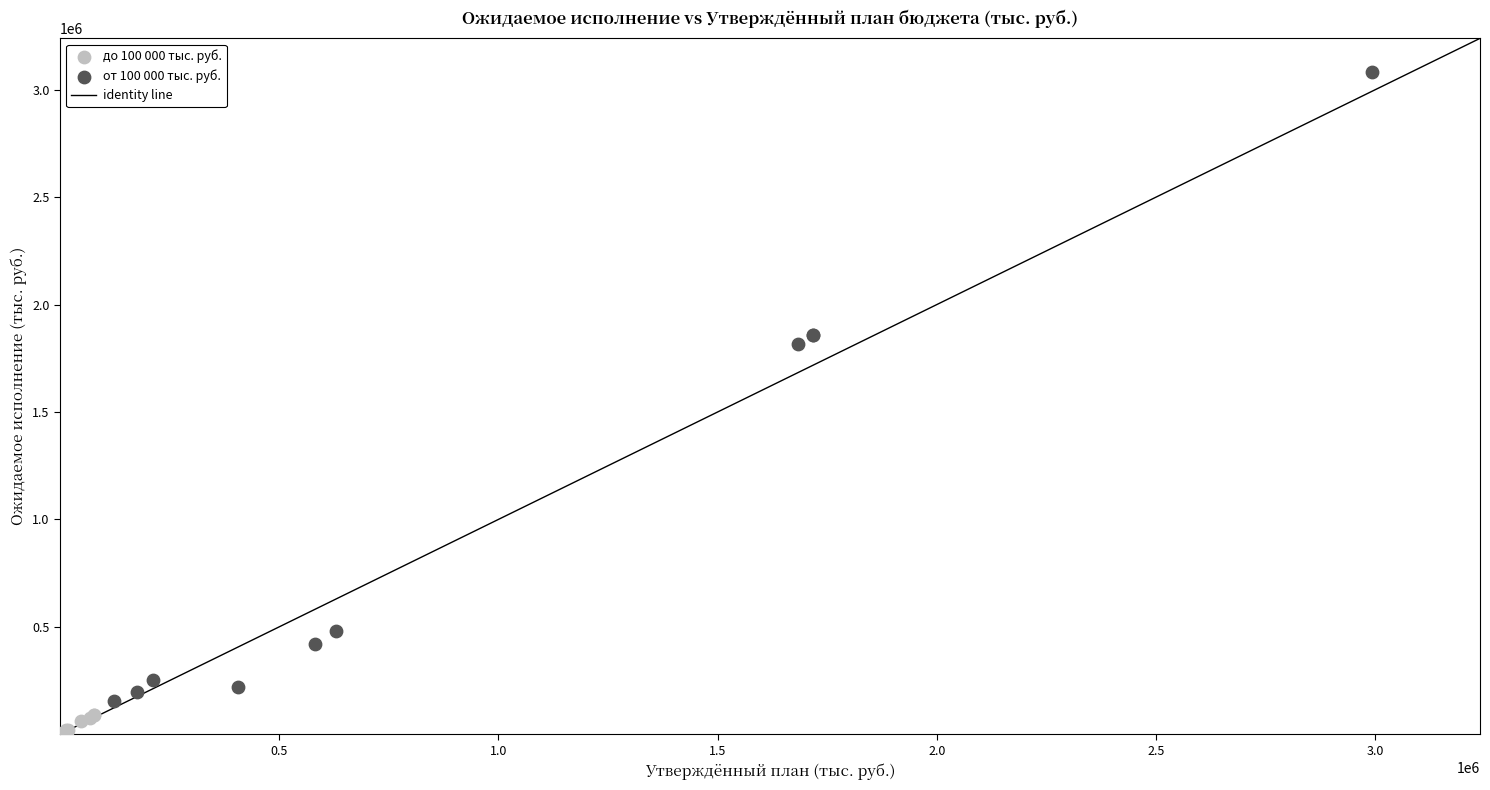

Which series has the widest spread of Y values?

от 100 000 тыс. руб.